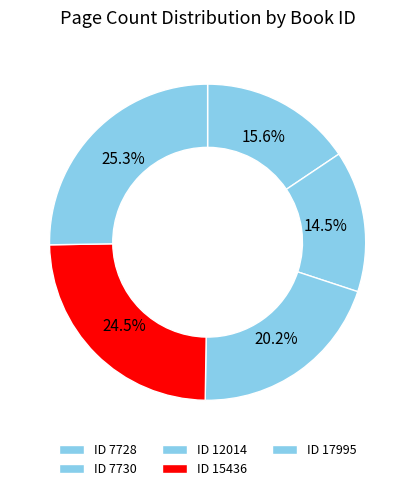

Count the number of slices in the pie.

5